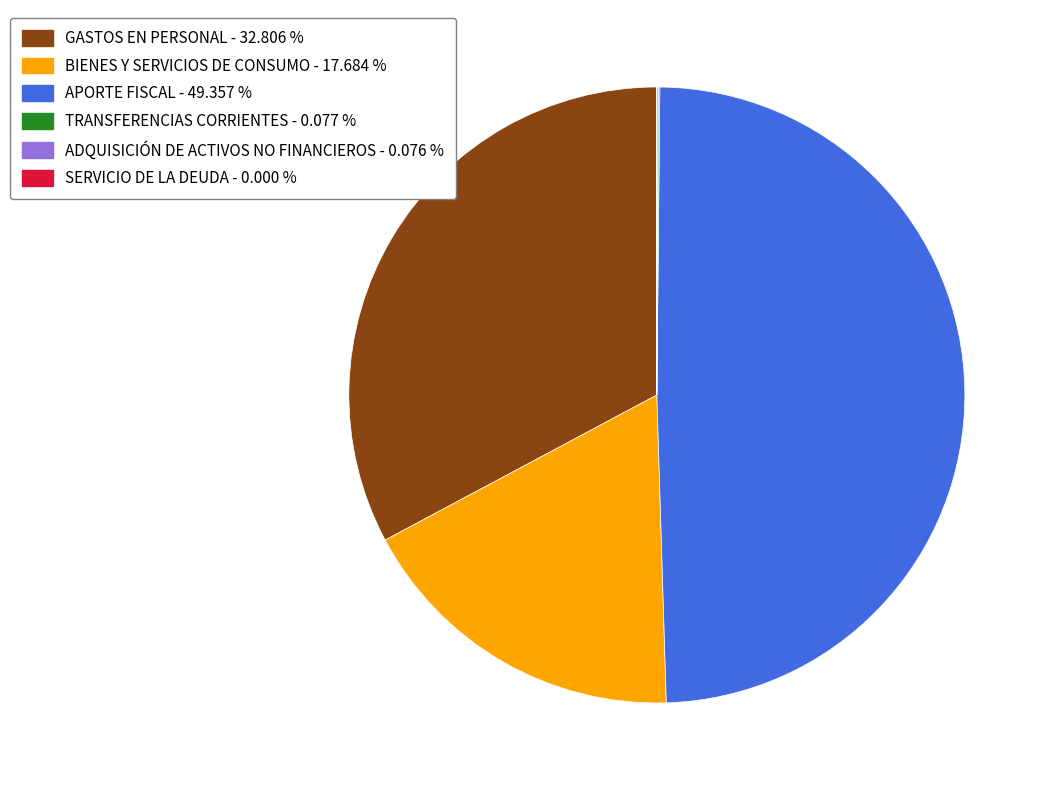

Which slice is the largest?

APORTE FISCAL